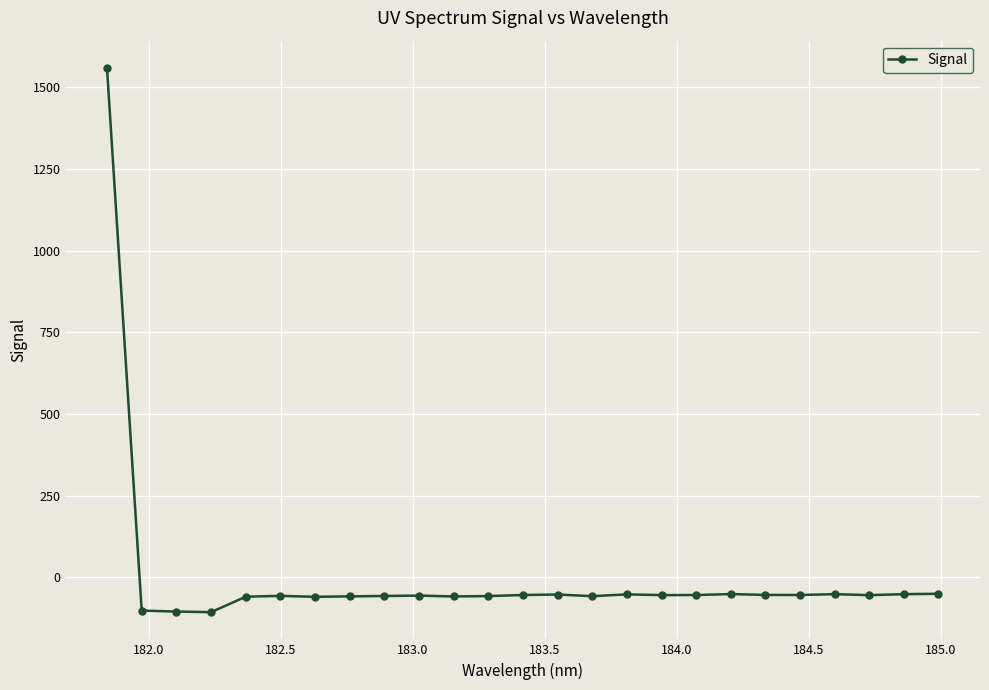

What is the greatest value displayed?

1560.0